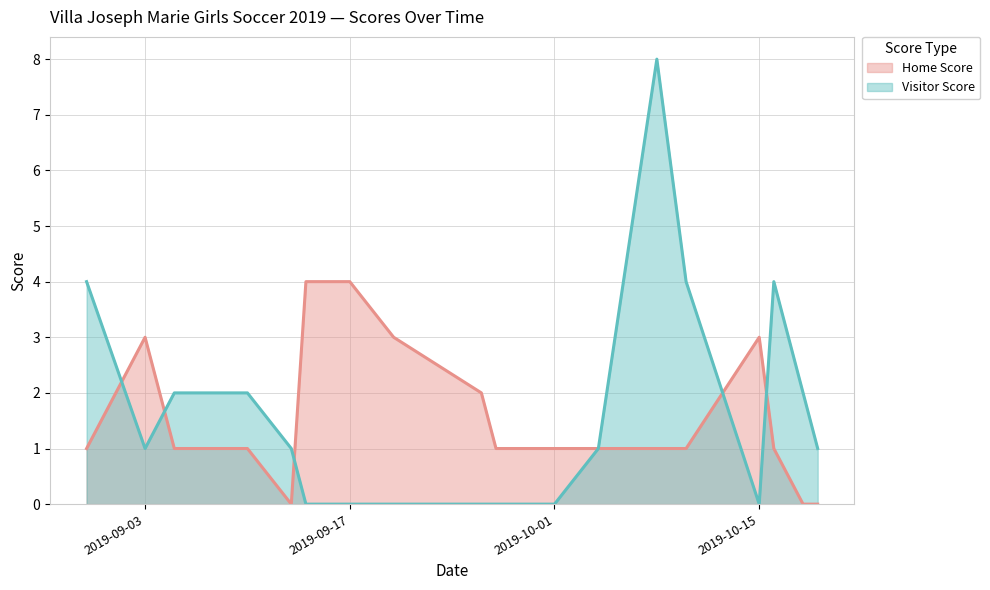

The Visitor Score series shows 0 at 2019-09-03. True or false?

False